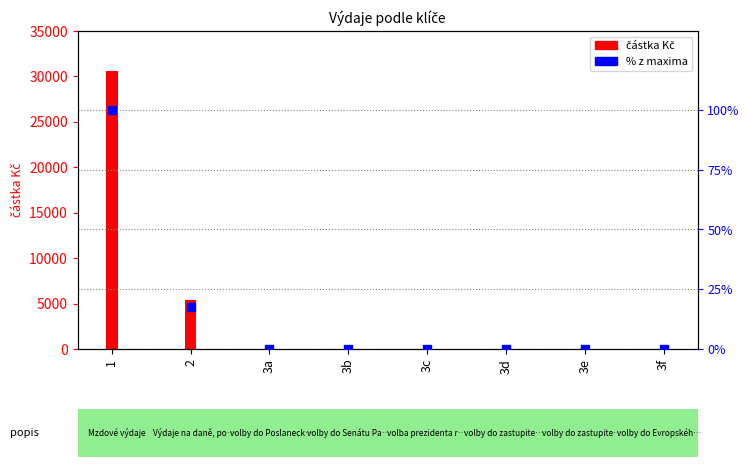

Which series has the largest total across all categories?

částka Kč